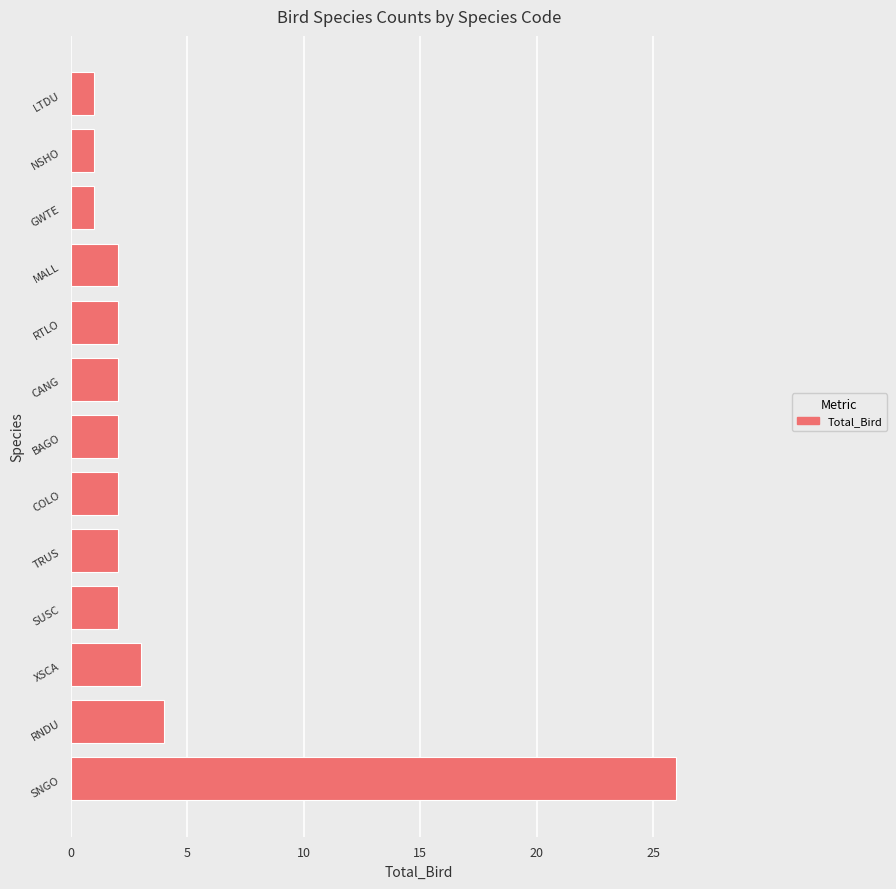

Reading top to bottom, list all the values displayed in this chart.

LTDU=1	NSHO=1	GWTE=1	MALL=2	RTLO=2	CANG=2	BAGO=2	COLO=2	TRUS=2	SUSC=2	XSCA=3	RNDU=4	SNGO=26